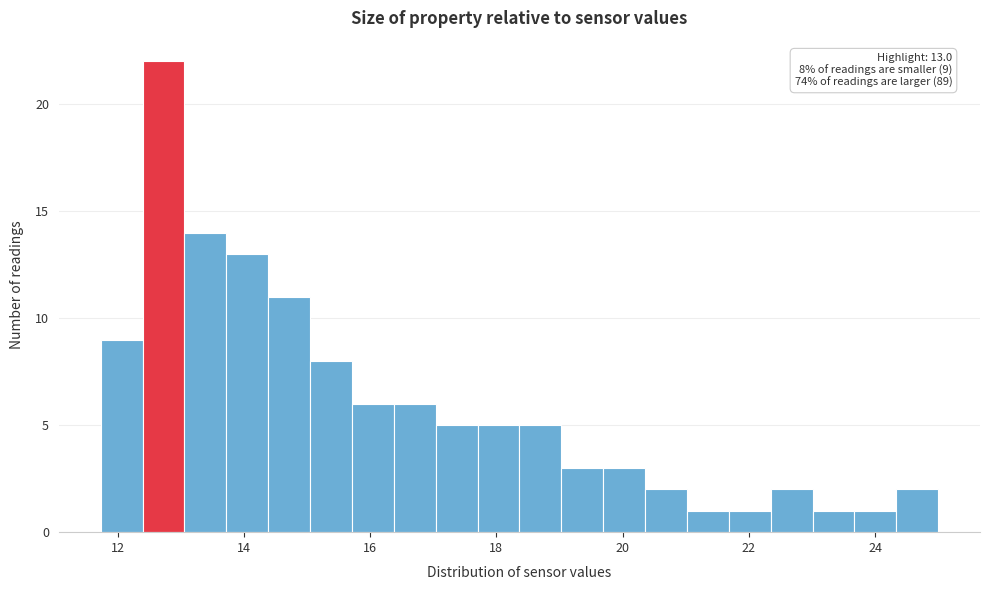

Around what value on the x-axis is the tallest bar? Give the approximate position of its centre, as read against the axis.

12.8